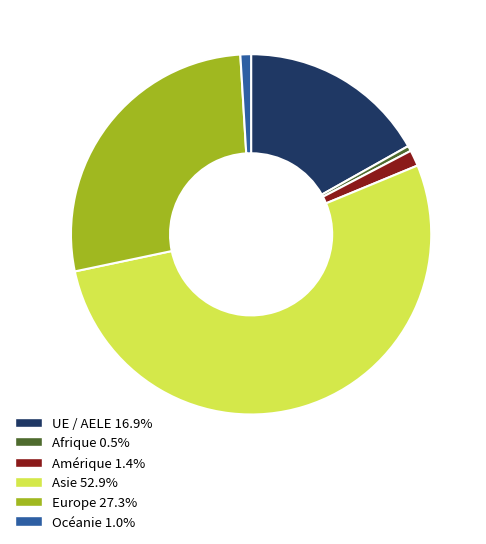

Which category accounts for the majority?

Asie